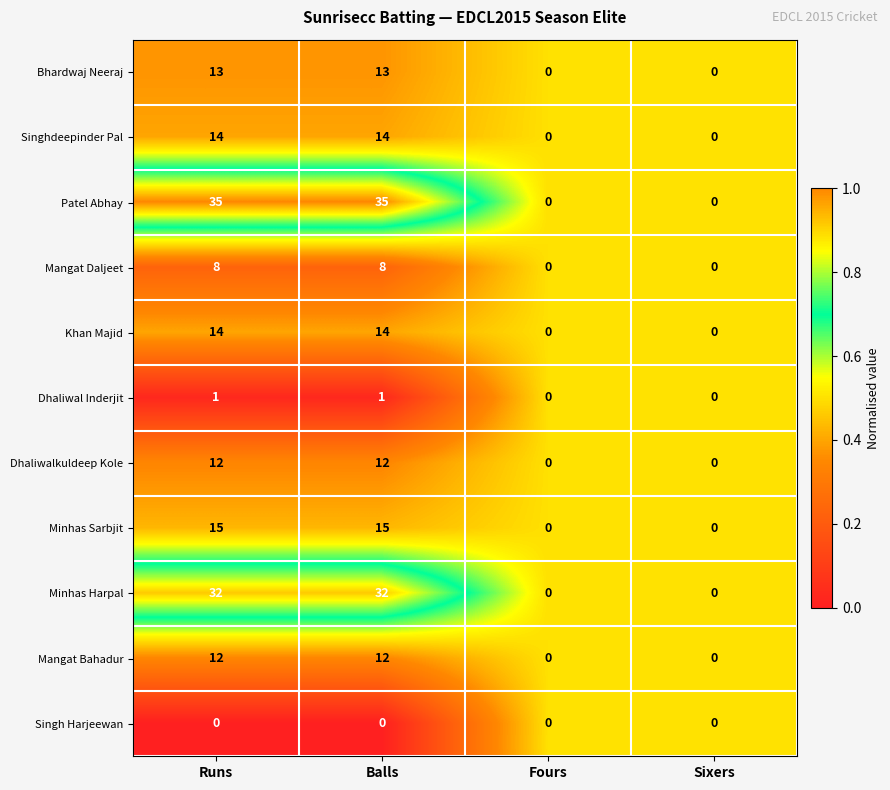

What is the total value across all series at Runs?

156